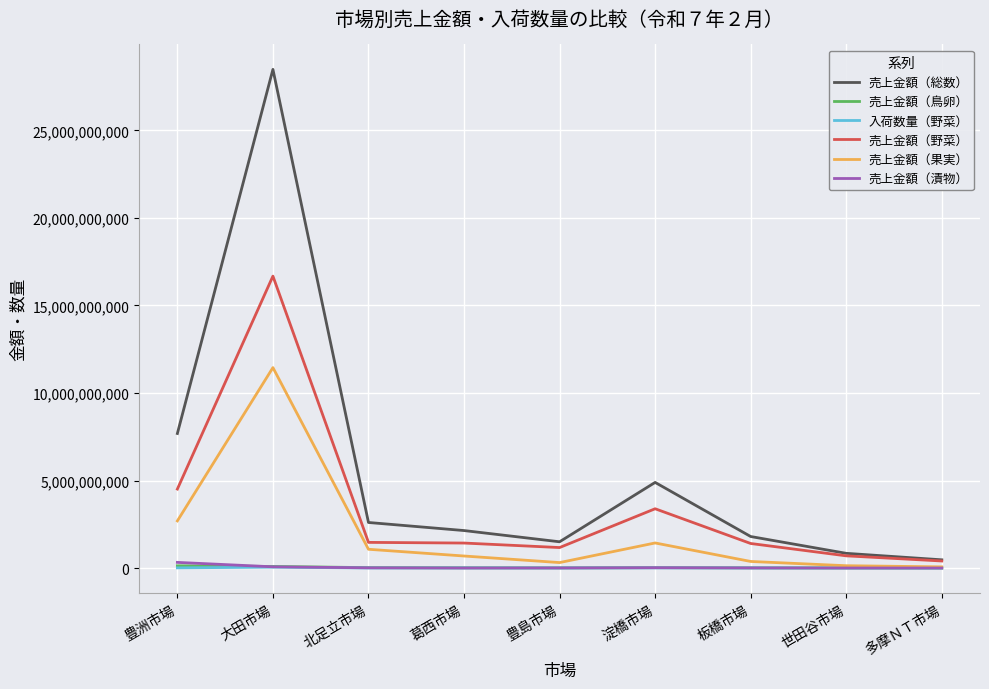

Which series has the largest total across all categories?

売上金額（総数）